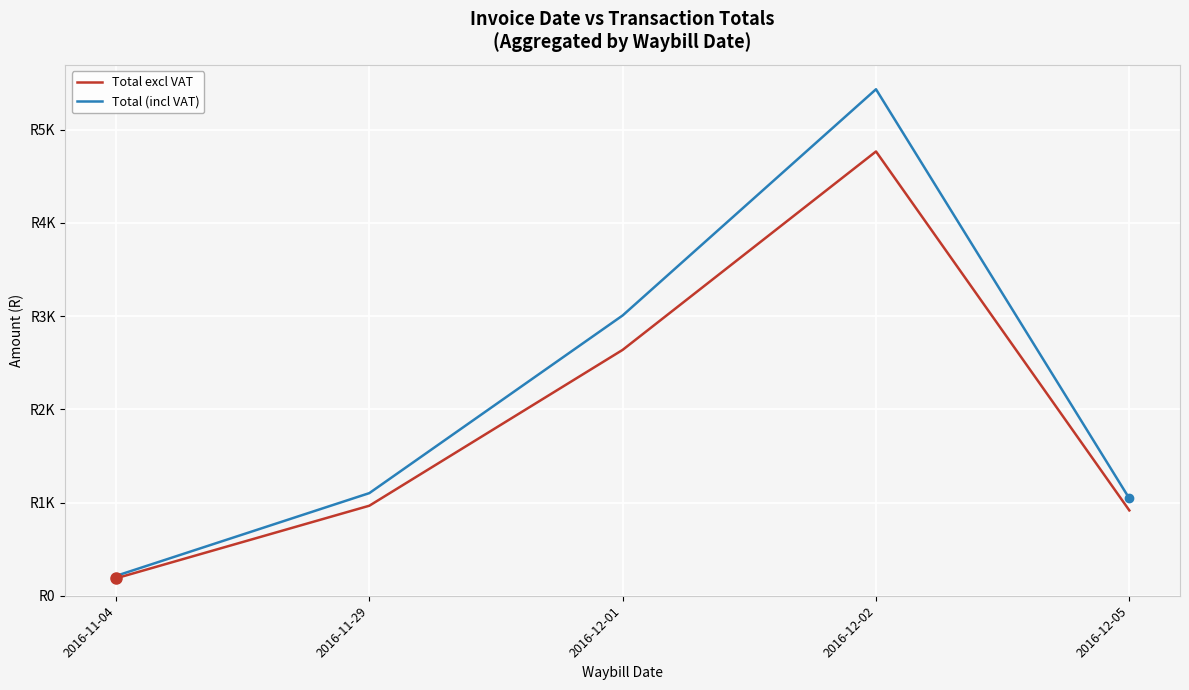

The value of Total (incl VAT) at 2016-11-04 is 213.1. True or false?

True